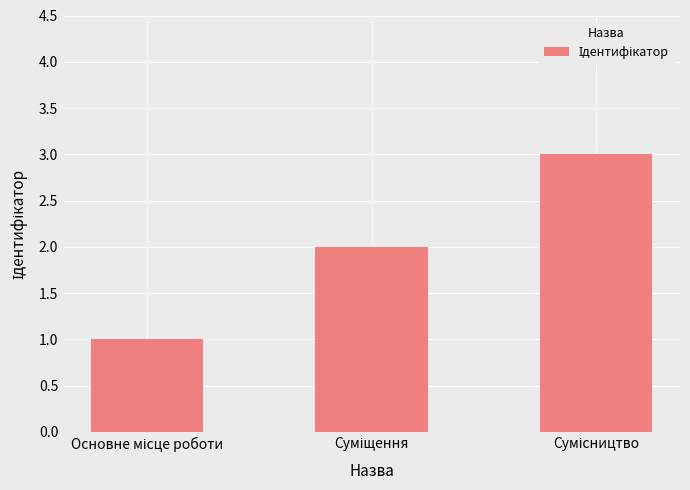

What is the value of the 2nd bar from the left?

2